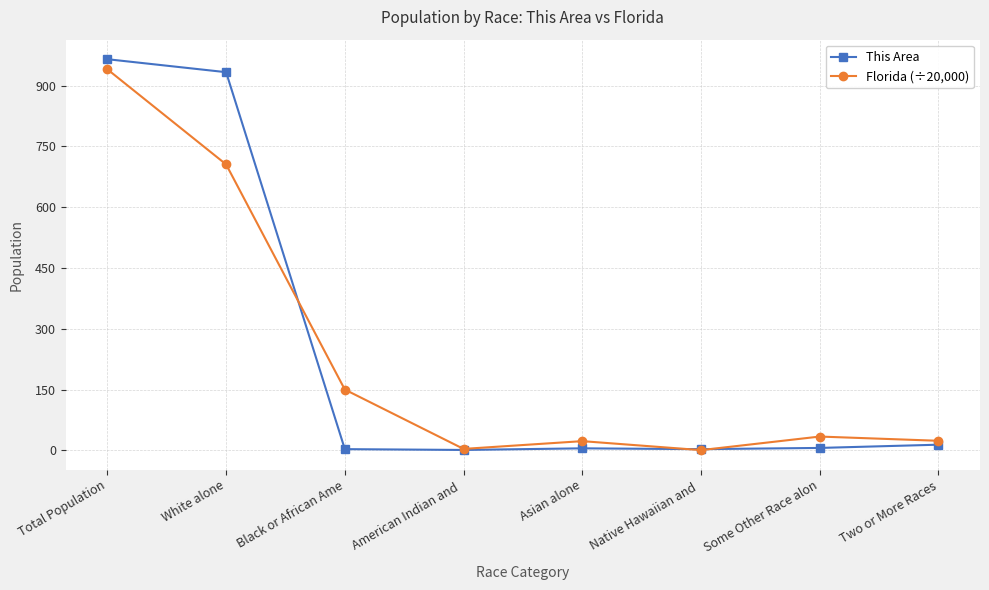

What is the highest value of the This Area series?

965.0